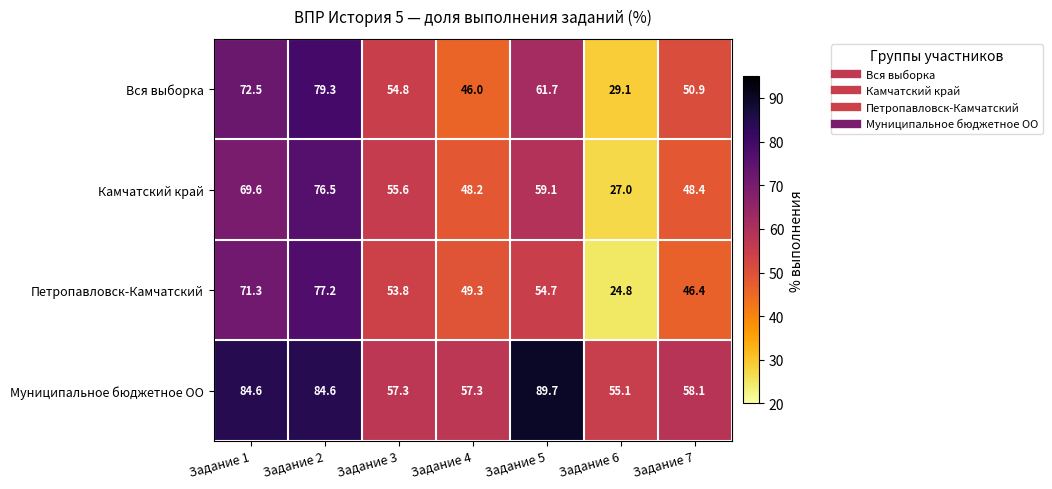

Reading left to right, what are all the values shown in this chart?

Вся выборка: 72.5	79.3	54.8	46.0	61.7	29.1	50.9
Камчатский край: 69.6	76.5	55.6	48.2	59.1	27.0	48.4
Петропавловск-Камчатский: 71.3	77.2	53.8	49.3	54.7	24.8	46.4
Муниципальное бюджетное ОО: 84.6	84.6	57.3	57.3	89.7	55.1	58.1